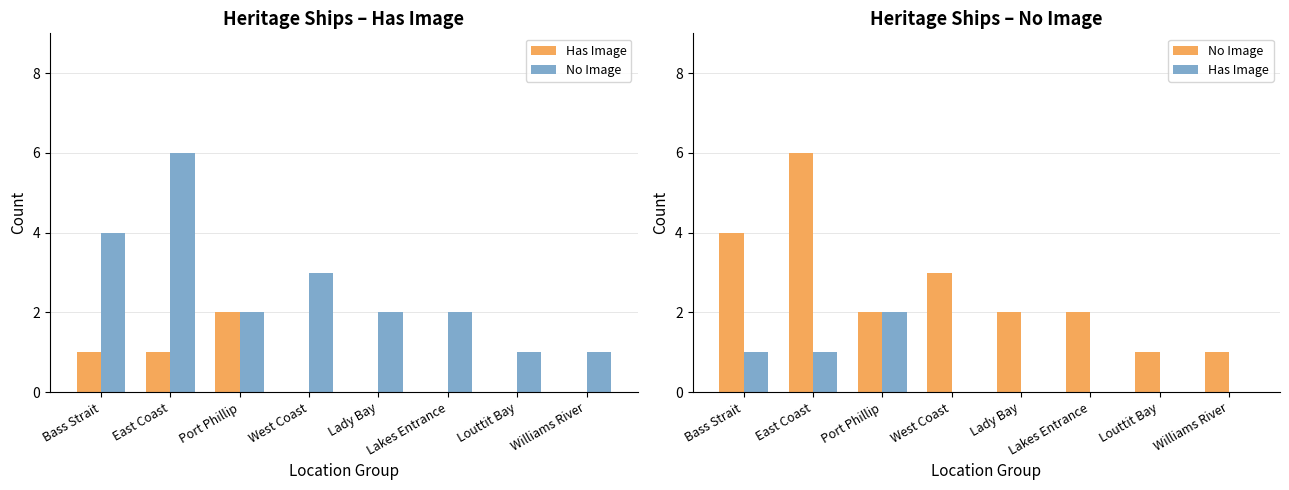

Is the value of No Image at Port Phillip greater than the value of Has Image at Lady Bay?

Yes